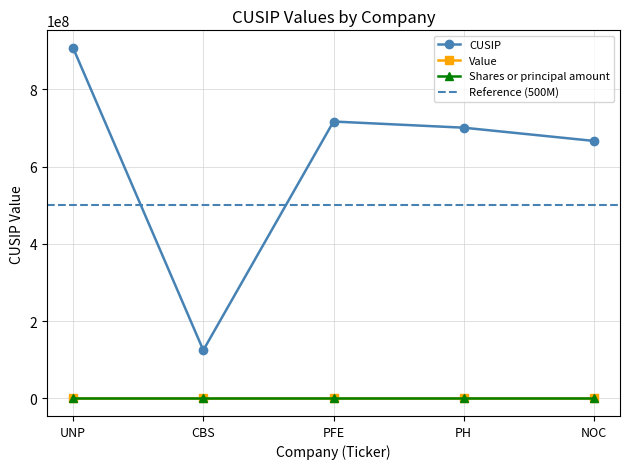

Reading left to right, what are all the values shown in this chart?

Value: 0	0	0	0	0
Shares or principal amount: 0	0	0	0	0
CUSIP: 907818108	124857202	717081103	701094104	666807102